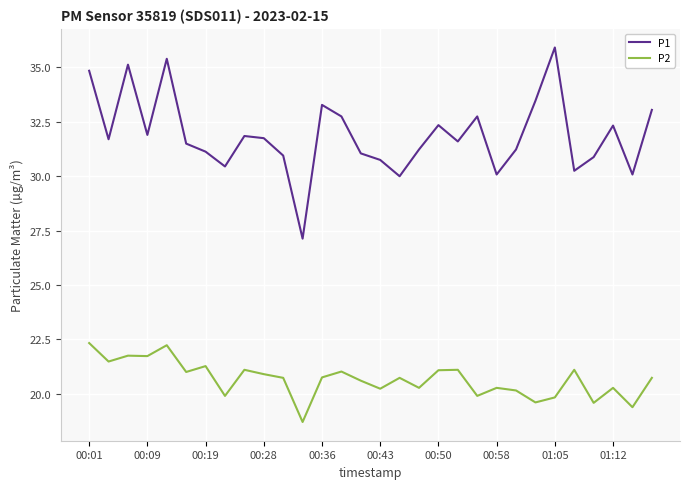

Is this an area chart (filled region under the line)?

No